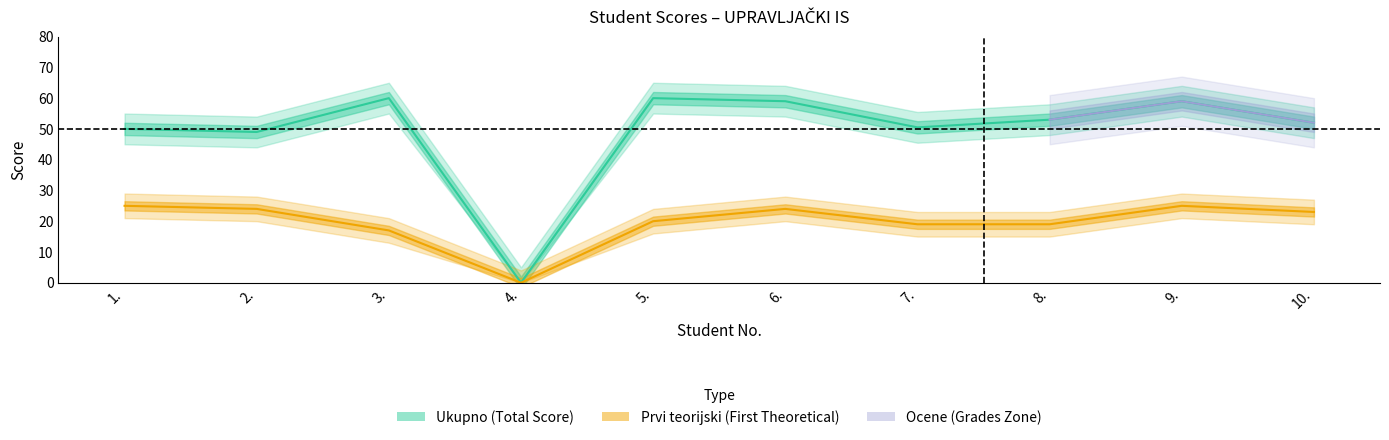

At 1., list the series in order from smallest to largest.

Prvi teorijski, Ukupno